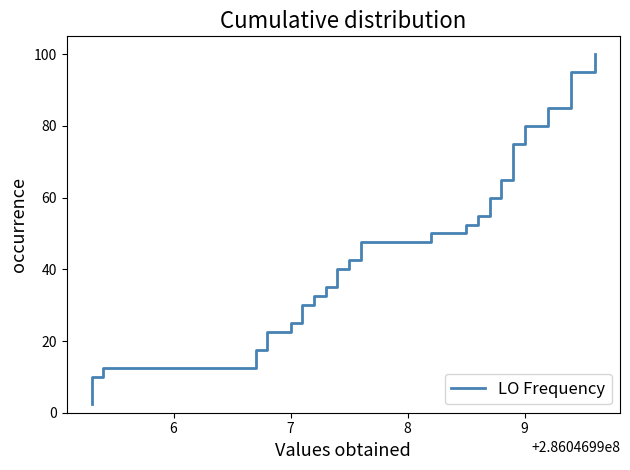

Does the chart have visible grid lines?

No